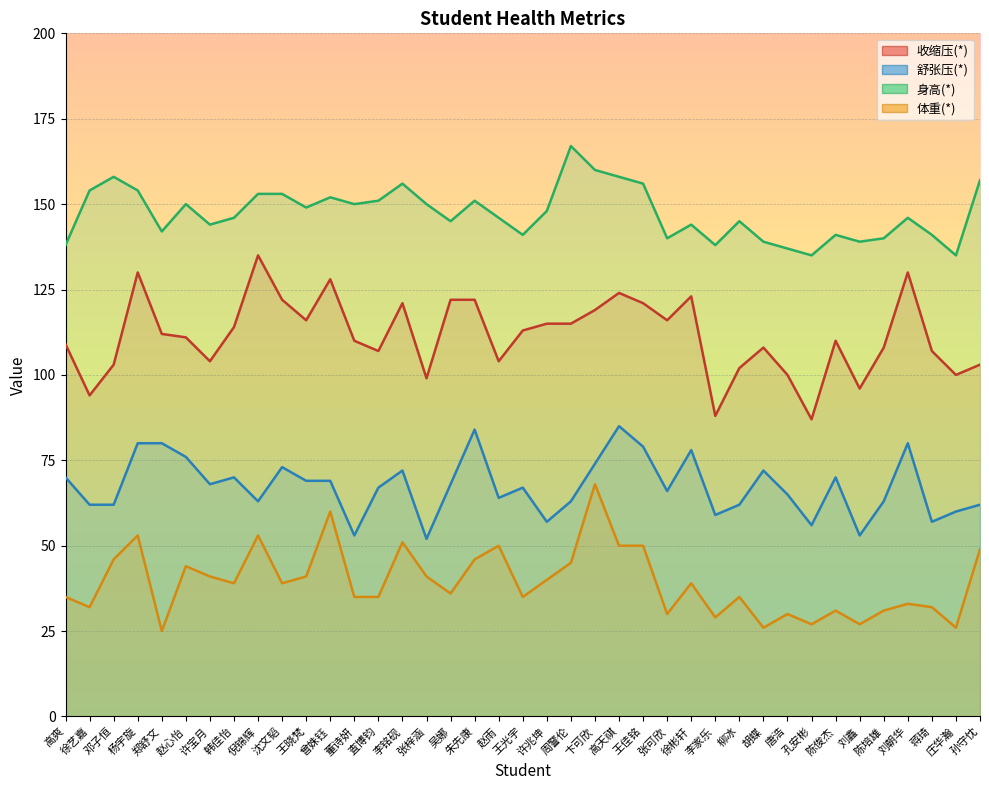

Reading left to right, list all the values displayed in this chart.

收缩压(*): 高爽=109	徐艺嘉=94	邓子恒=103	杨宇旋=130	郑舒文=112	赵心怡=111	许宝月=104	韩佳怡=114	倪锦辉=135	沈文韬=122	王晓梵=116	曾姝钰=128	董诗妍=110	査博钧=107	李铭砚=121	张梓涵=99	吴娜=122	朱先康=122	赵雨=104	王光宇=113	许兆坤=115	周警伦=115	卞可欣=119	高天祺=124	王佳铭=121	张可欣=116	徐彬轩=123	李家乐=88	柳冰=102	胡蝶=108	唐浩=100	孔安彬=87	陈俊杰=110	刘鑫=96	陈培雄=108	刘朝华=130	蒋琦=107	庄华瀚=100	孙守忱=103
舒张压(*): 高爽=70	徐艺嘉=62	邓子恒=62	杨宇旋=80	郑舒文=80	赵心怡=76	许宝月=68	韩佳怡=70	倪锦辉=63	沈文韬=73	王晓梵=69	曾姝钰=69	董诗妍=53	査博钧=67	李铭砚=72	张梓涵=52	吴娜=68	朱先康=84	赵雨=64	王光宇=67	许兆坤=57	周警伦=63	卞可欣=74	高天祺=85	王佳铭=79	张可欣=66	徐彬轩=78	李家乐=59	柳冰=62	胡蝶=72	唐浩=65	孔安彬=56	陈俊杰=70	刘鑫=53	陈培雄=63	刘朝华=80	蒋琦=57	庄华瀚=60	孙守忱=62
身高(*): 高爽=138	徐艺嘉=154	邓子恒=158	杨宇旋=154	郑舒文=142	赵心怡=150	许宝月=144	韩佳怡=146	倪锦辉=153	沈文韬=153	王晓梵=149	曾姝钰=152	董诗妍=150	査博钧=151	李铭砚=156	张梓涵=150	吴娜=145	朱先康=151	赵雨=146	王光宇=141	许兆坤=148	周警伦=167	卞可欣=160	高天祺=158	王佳铭=156	张可欣=140	徐彬轩=144	李家乐=138	柳冰=145	胡蝶=139	唐浩=137	孔安彬=135	陈俊杰=141	刘鑫=139	陈培雄=140	刘朝华=146	蒋琦=141	庄华瀚=135	孙守忱=157
体重(*): 高爽=35	徐艺嘉=32	邓子恒=46	杨宇旋=53	郑舒文=25	赵心怡=44	许宝月=41	韩佳怡=39	倪锦辉=53	沈文韬=39	王晓梵=41	曾姝钰=60	董诗妍=35	査博钧=35	李铭砚=51	张梓涵=41	吴娜=36	朱先康=46	赵雨=50	王光宇=35	许兆坤=40	周警伦=45	卞可欣=68	高天祺=50	王佳铭=50	张可欣=30	徐彬轩=39	李家乐=29	柳冰=35	胡蝶=26	唐浩=30	孔安彬=27	陈俊杰=31	刘鑫=27	陈培雄=31	刘朝华=33	蒋琦=32	庄华瀚=26	孙守忱=49